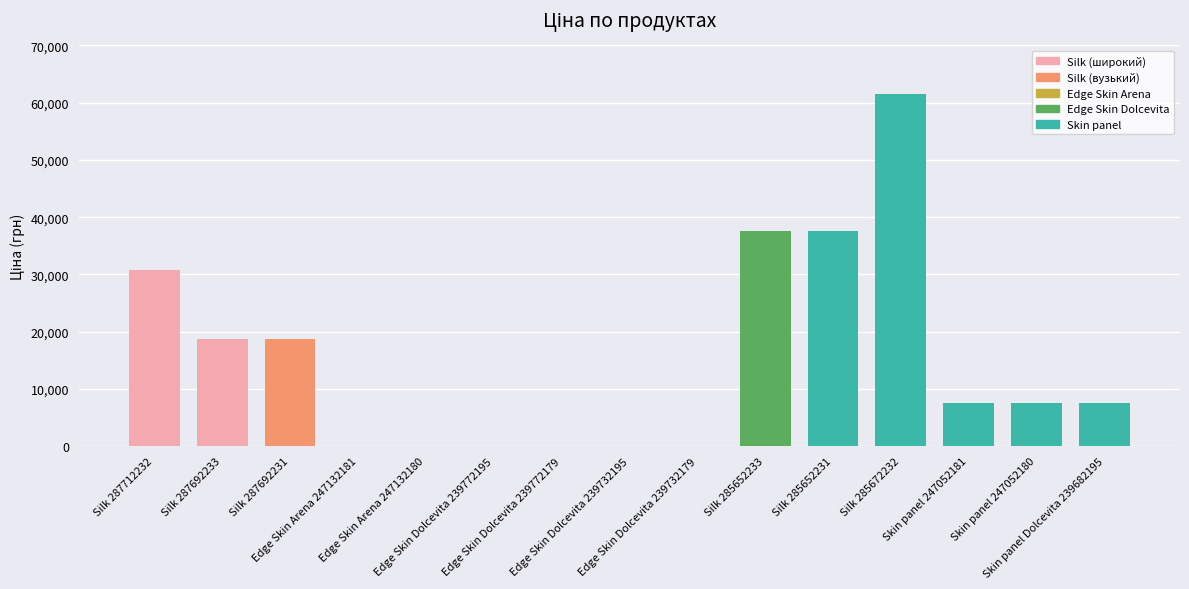

Which has a higher value, Edge Skin Dolcevita 239732179 or Silk 285652233?

Silk 285652233